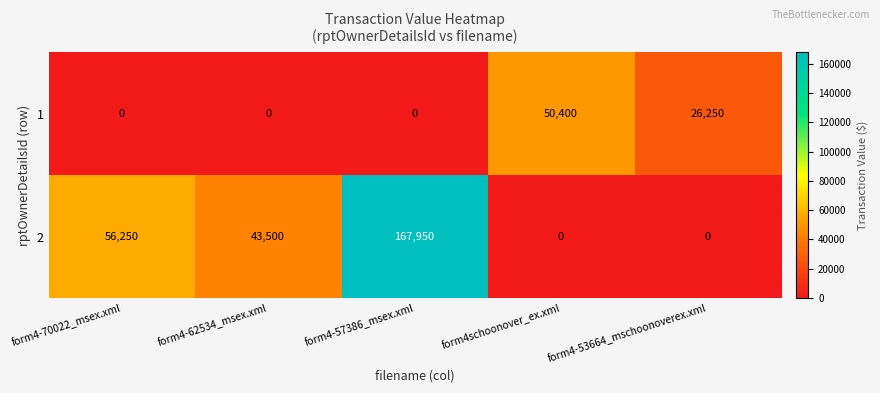

Reading left to right, transcribe all the data shown in this chart.

1: form4-70022_msex.xml=0	form4-62534_msex.xml=0	form4-57386_msex.xml=0	form4schoonover_ex.xml=50400	form4-53664_mschoonoverex.xml=26250
2: form4-70022_msex.xml=56250	form4-62534_msex.xml=43500	form4-57386_msex.xml=167950	form4schoonover_ex.xml=0	form4-53664_mschoonoverex.xml=0